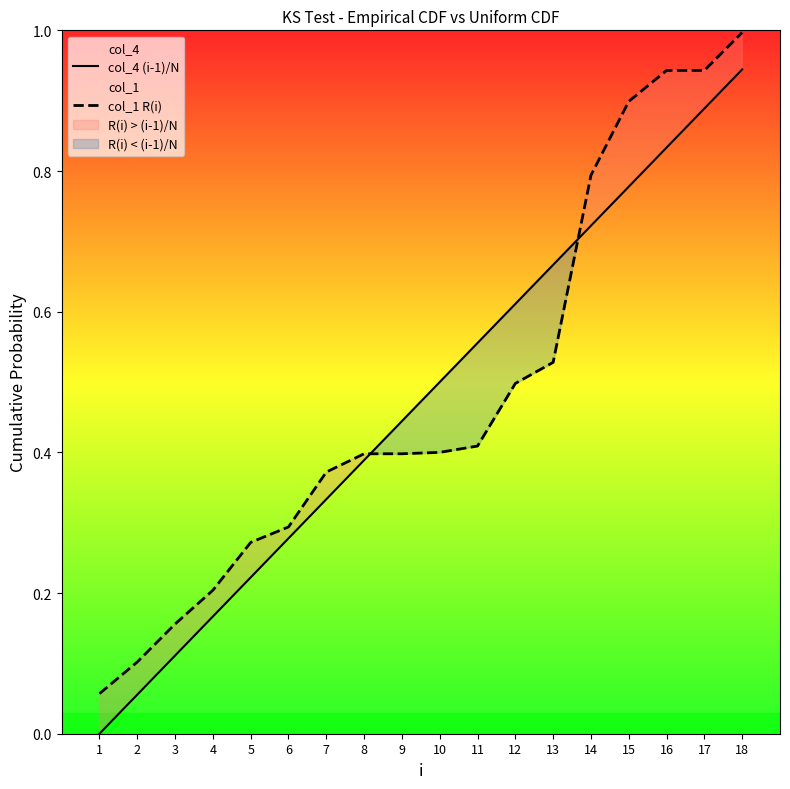

Where is col_1 R(i) nearest to the value 0?

1